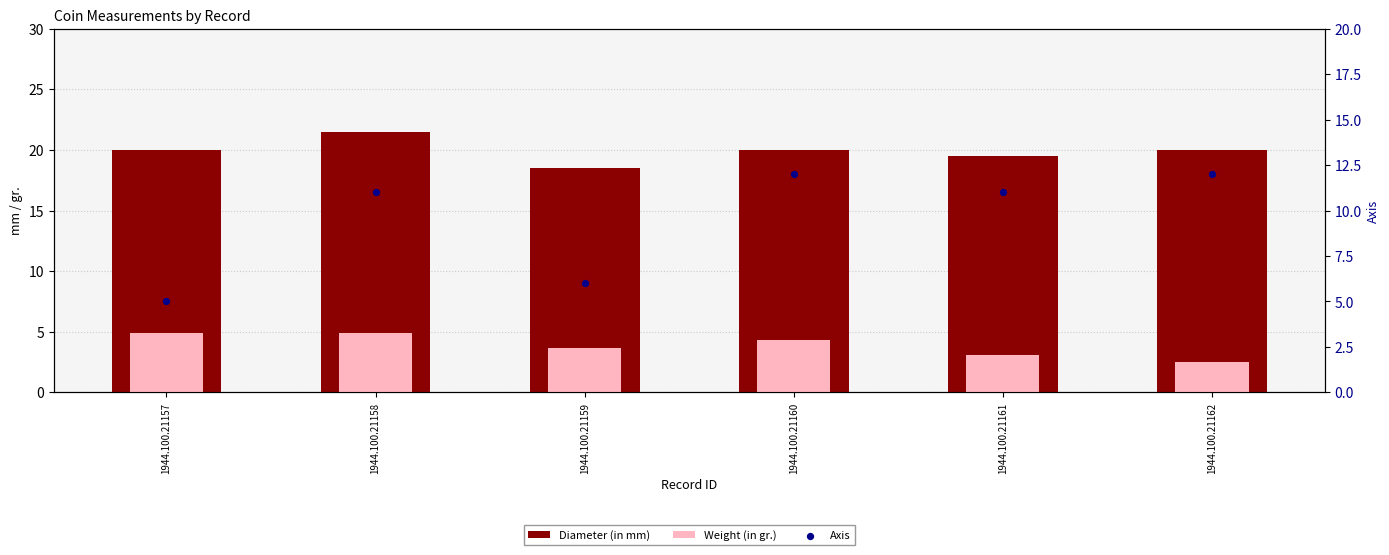

What are all the series names shown in the legend?

Diameter (in mm), Weight (in gr.), Axis